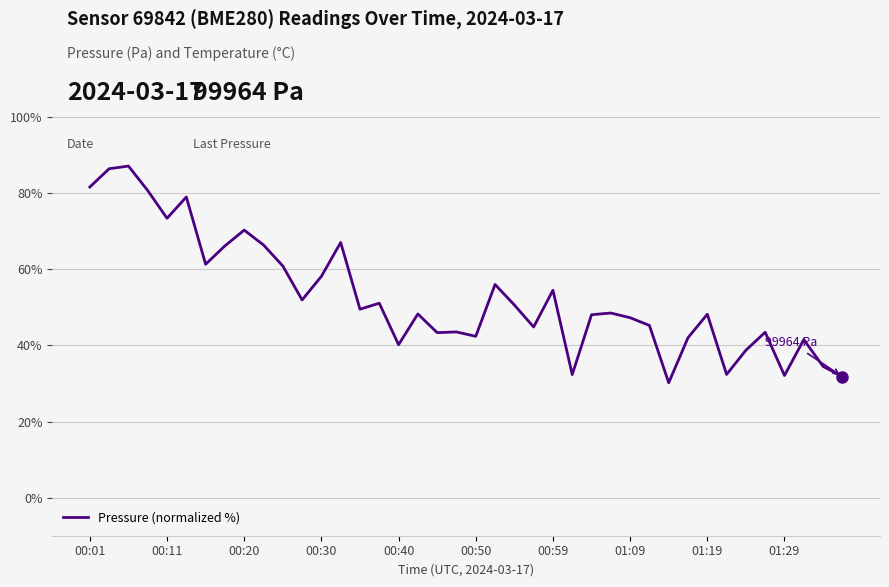

What is the smallest value displayed?

30.2